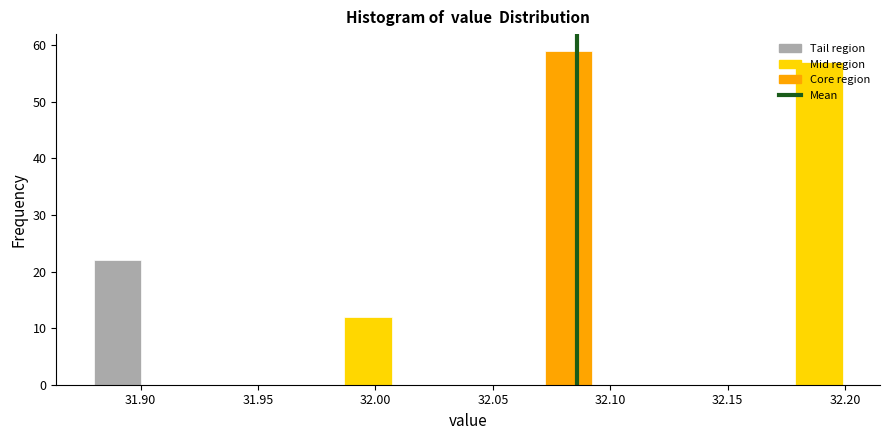

Reading left to right, list every bar in this chart as the range it spans on the x-axis followed by its height. Neither the bar edges nor the heights are printed on the chart, so give them approximately, as read against the axes.

31.880 to 31.900: 22
31.900 to 31.925: 0
31.925 to 31.945: 0
31.945 to 31.965: 0
31.965 to 31.985: 0
31.985 to 32.010: 12
32.010 to 32.030: 0
32.030 to 32.050: 0
32.050 to 32.070: 0
32.070 to 32.095: 59
32.095 to 32.115: 0
32.115 to 32.135: 0
32.135 to 32.155: 0
32.155 to 32.180: 0
32.180 to 32.200: 57